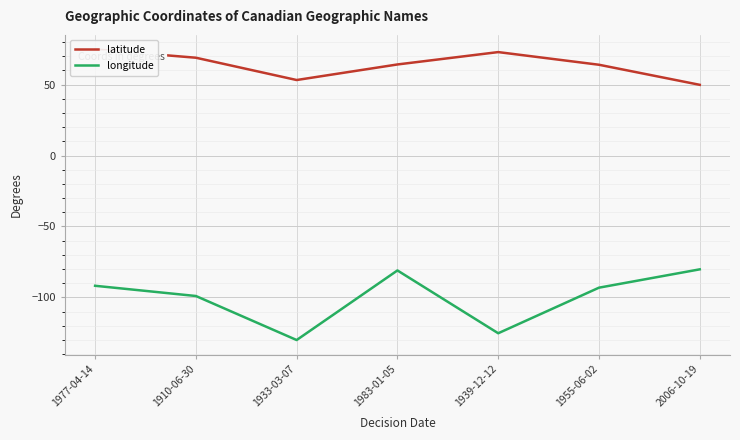

What is the minimum value shown in the chart?

-130.0